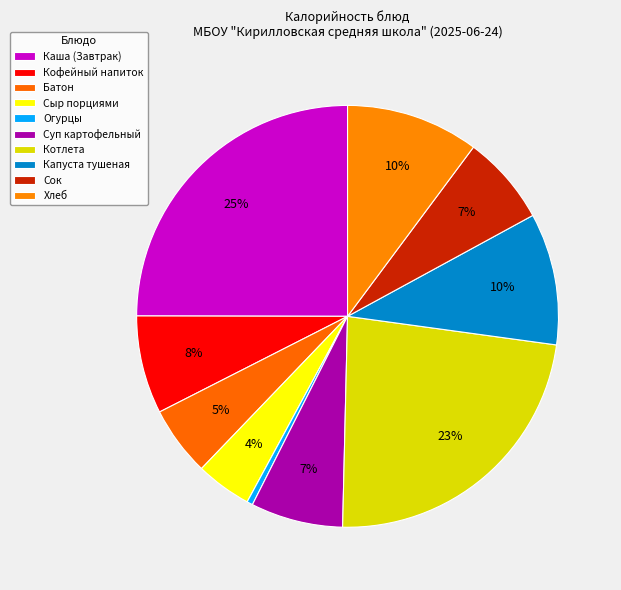

Count the number of slices in the pie.

10